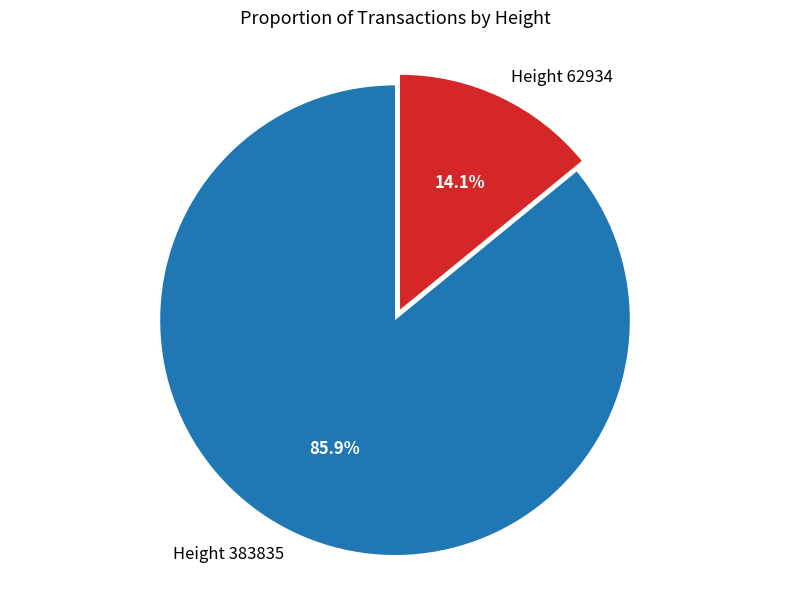

Is there a majority slice in this chart?

Yes